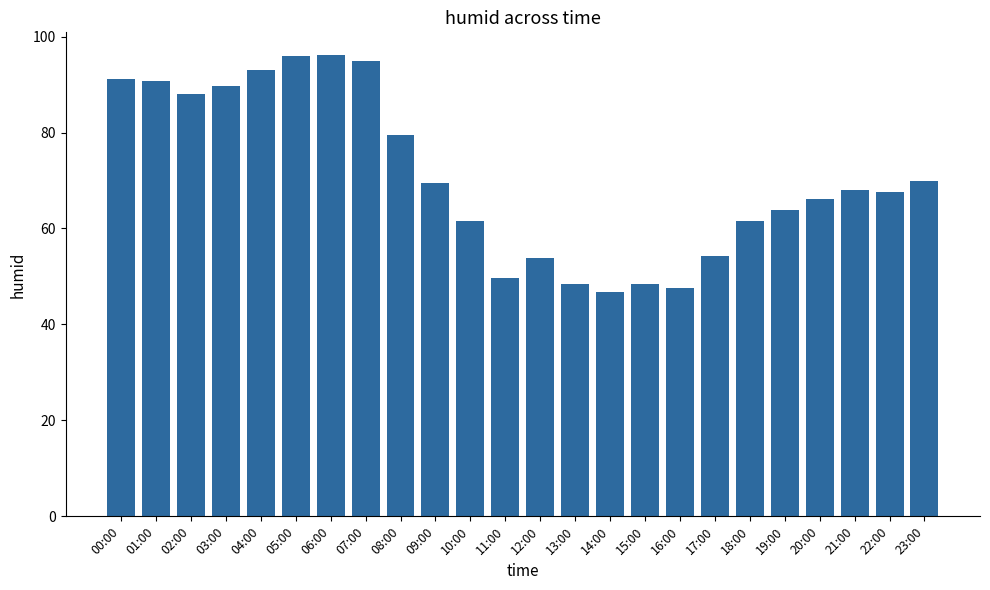

What is the difference between the maximum and minimum values?

49.3